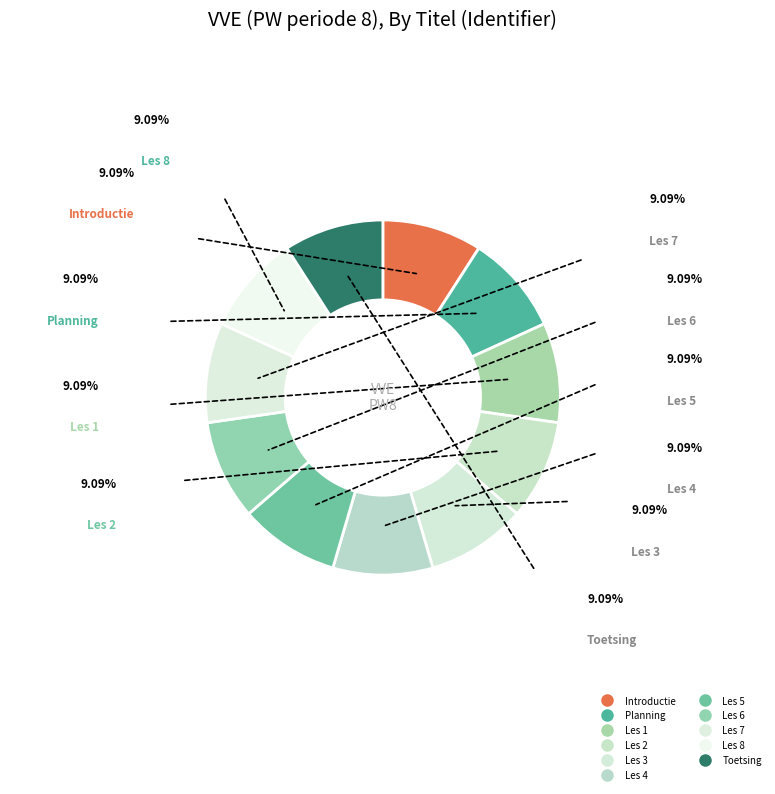

What portion of the pie excludes Les 3?

90.9%